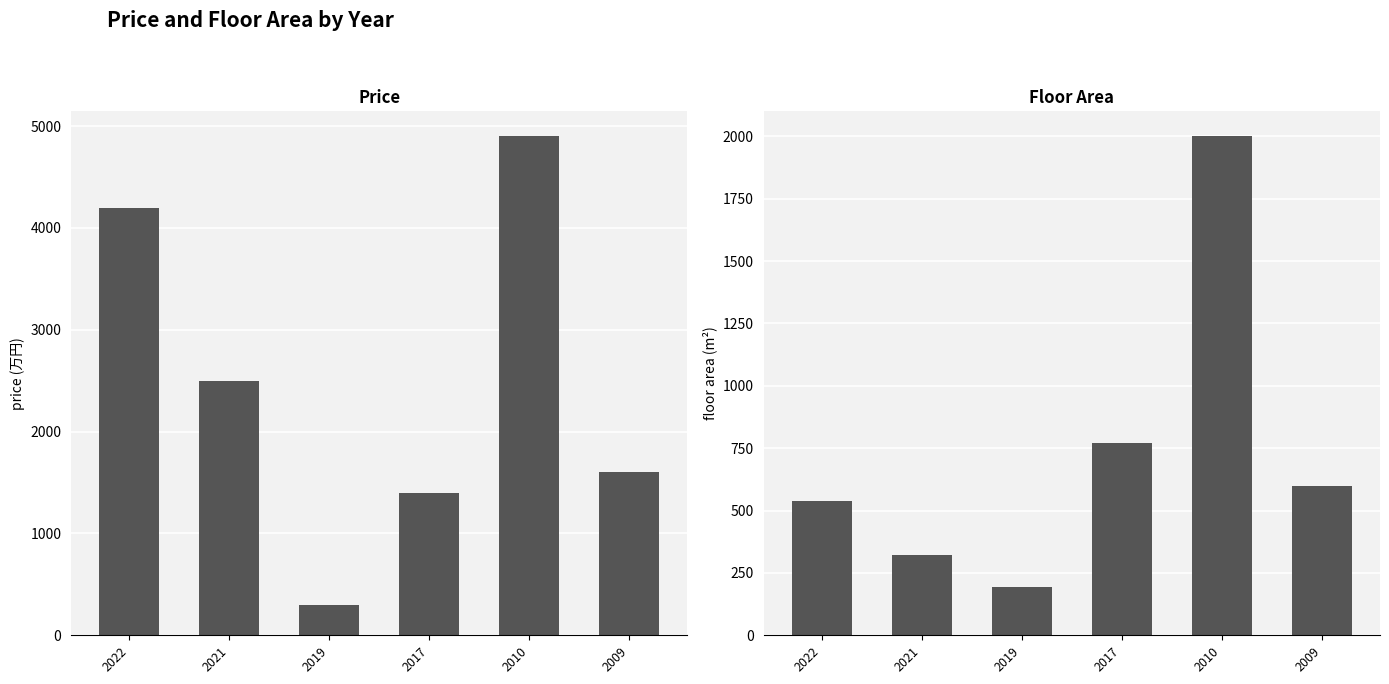

At which label does price reach its minimum?

2019